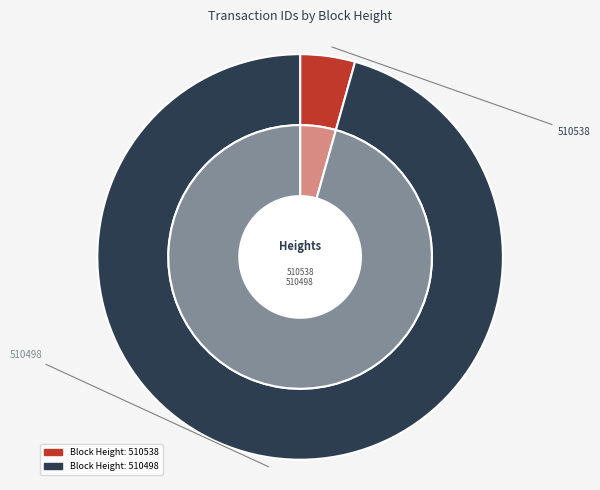

True or false: 510538 accounts for 17% of the total.

False